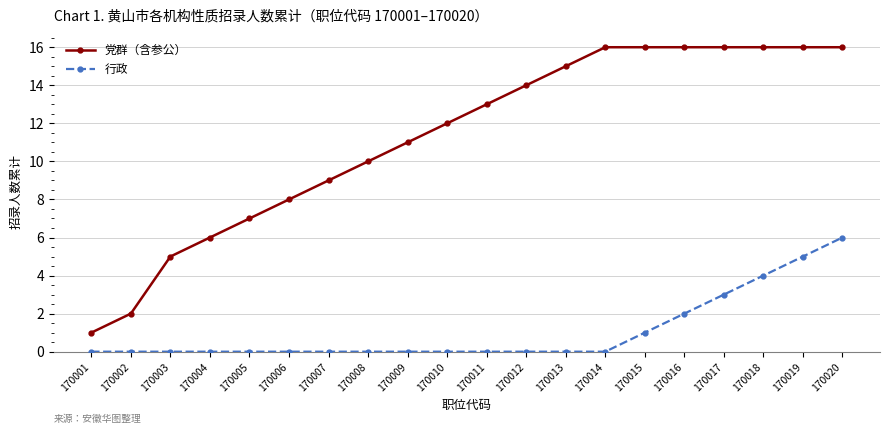

What is the difference between the second highest and second lowest values in the 行政 series?

5